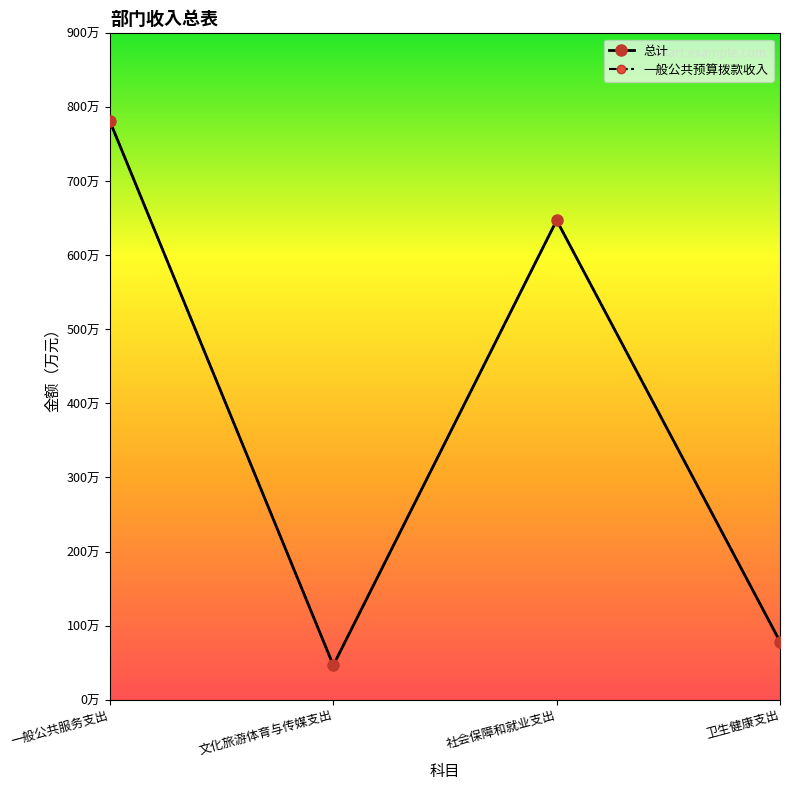

At which label is 一般公共预算拨款收入 closest to 413?

社会保障和就业支出